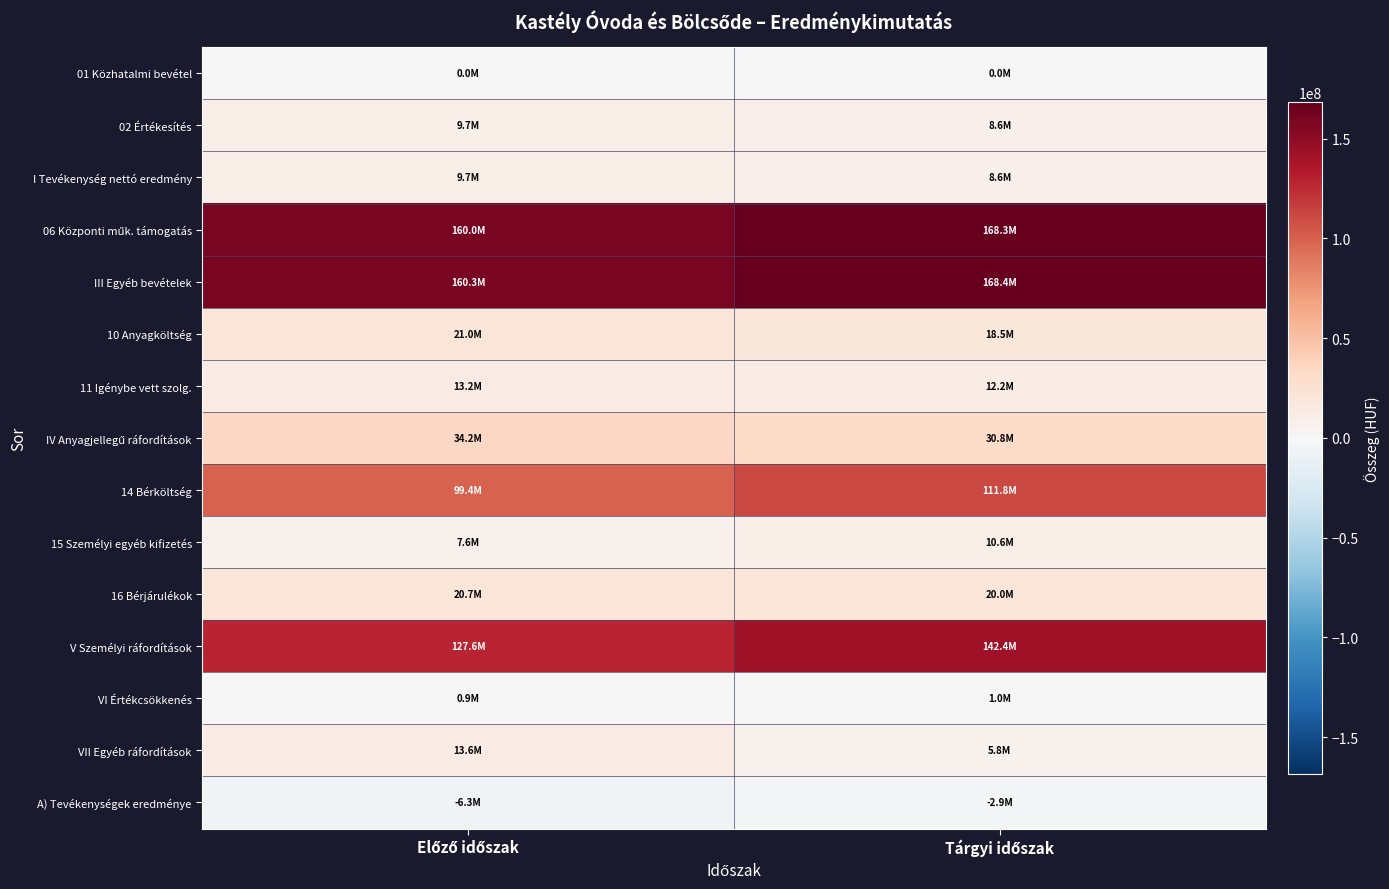

What is the spread (max minus min) of values at Előző időszak?

166639058